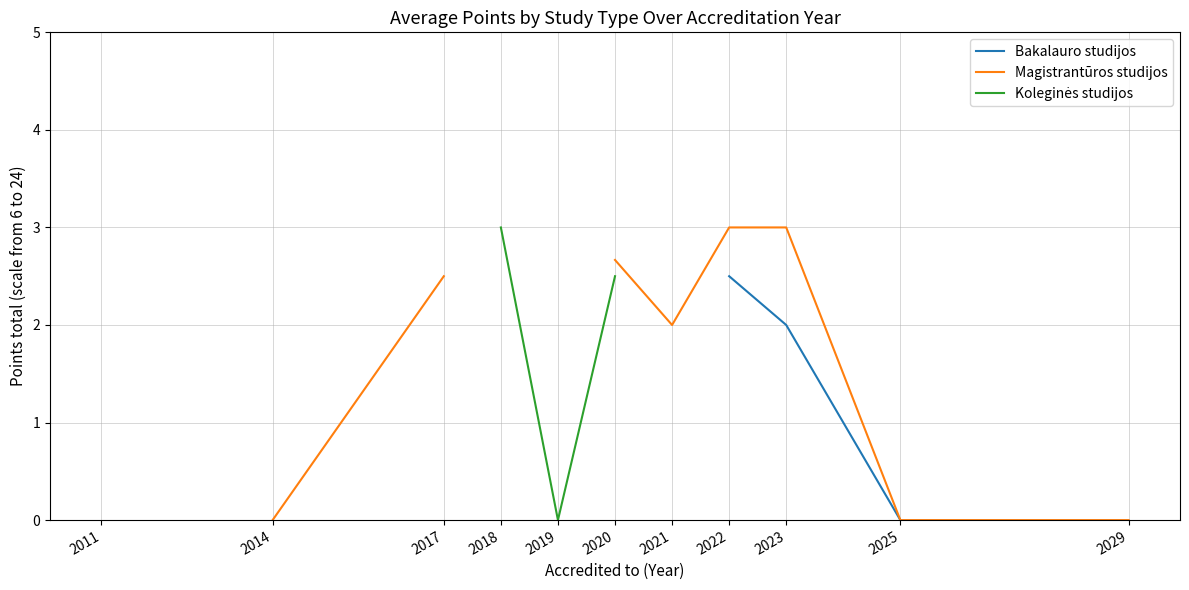

True or false: Magistrantūros studijos has more than 2 points higher than both neighbors.

False